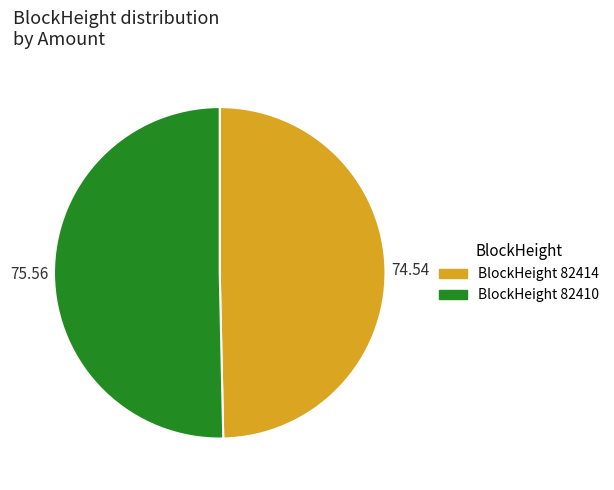

What is the majority slice?

BlockHeight 82410